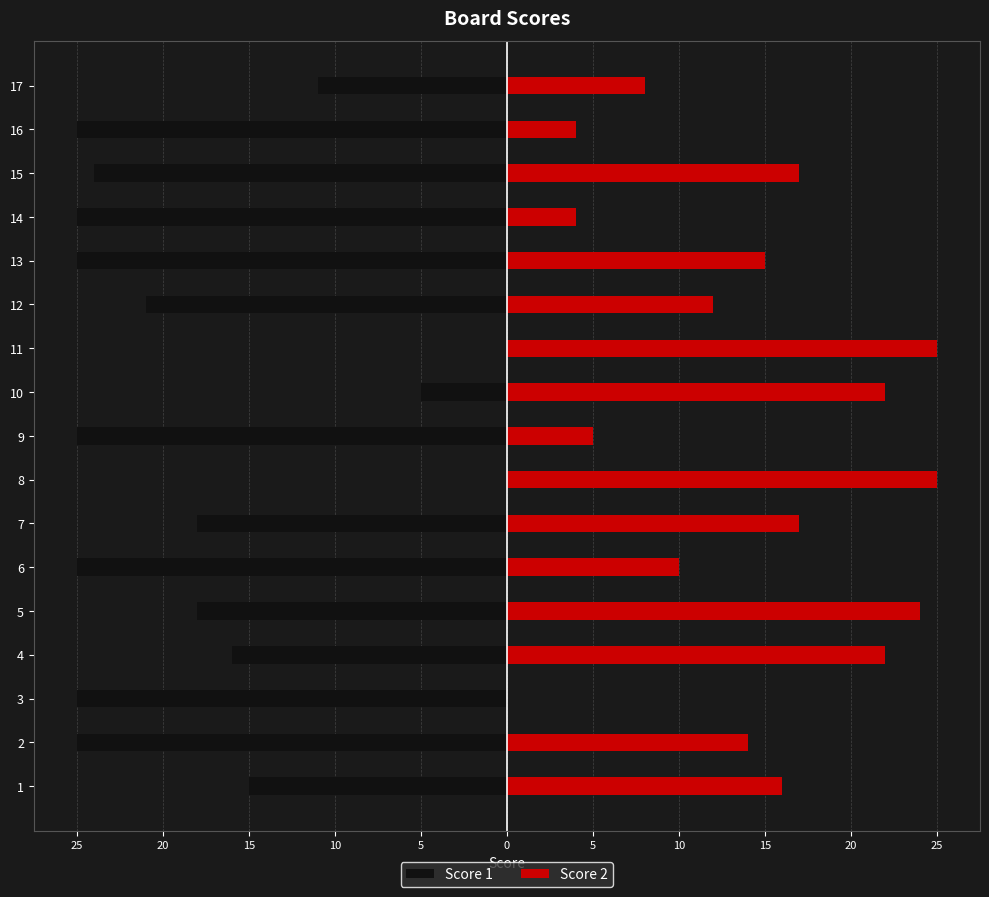

Is it true that Score 1 equals -39 at 15?

False